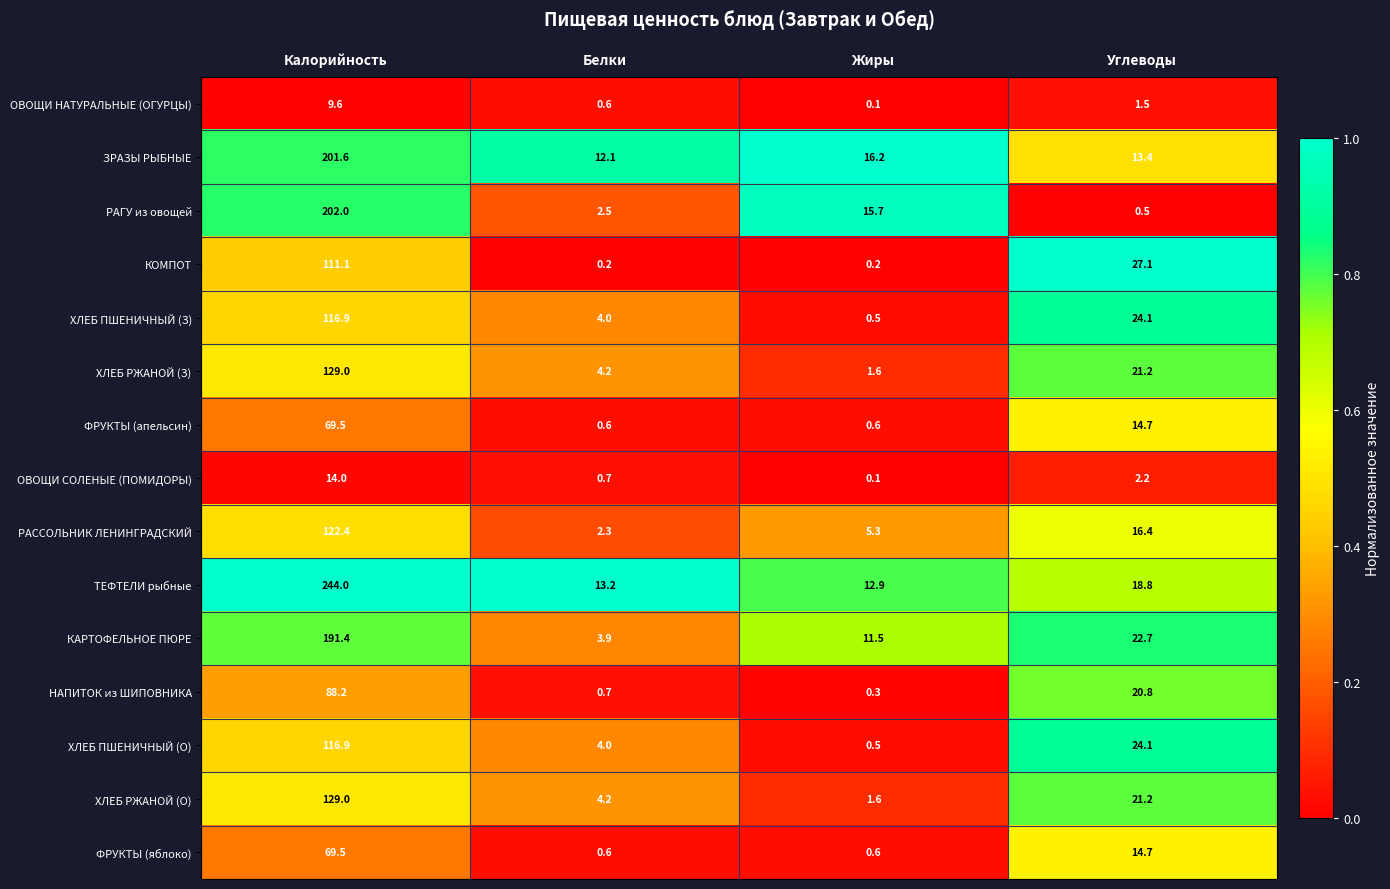

What is the difference between the maximum and minimum values in the НАПИТОК из ШИПОВНИКА series?

87.9